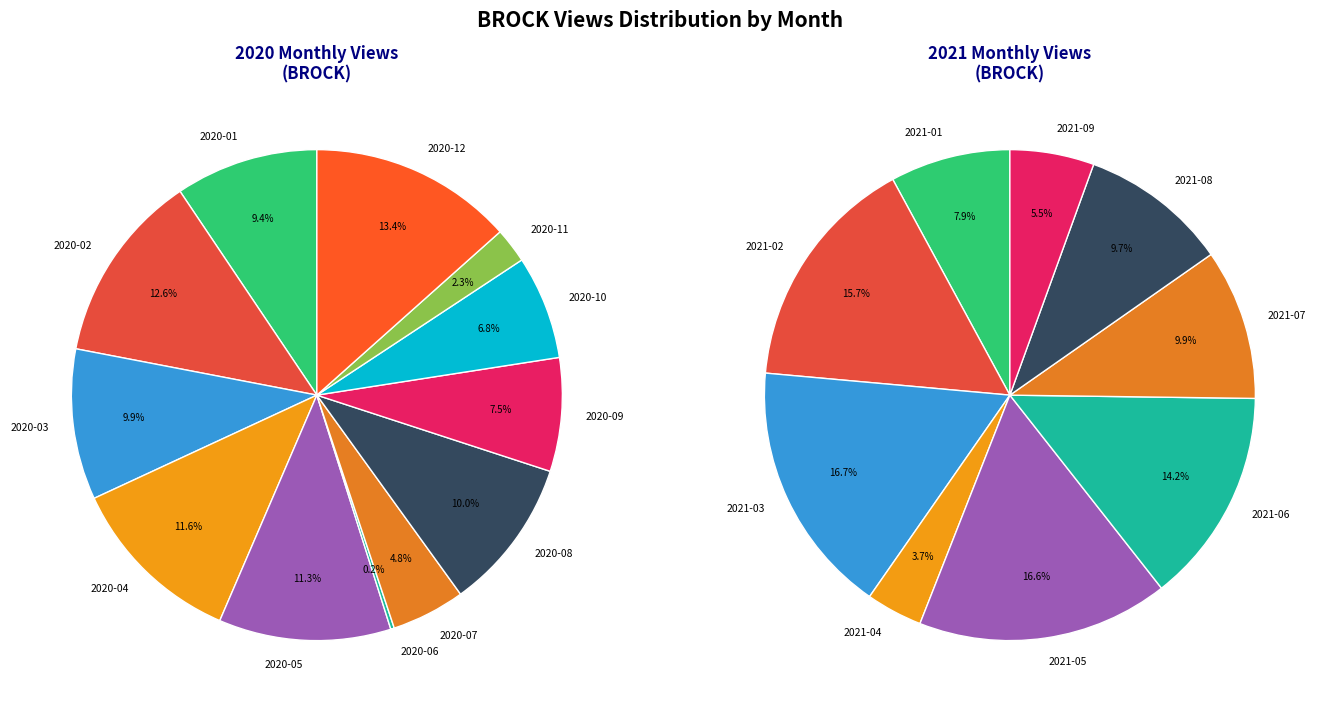

How many segments does this pie chart have?

21